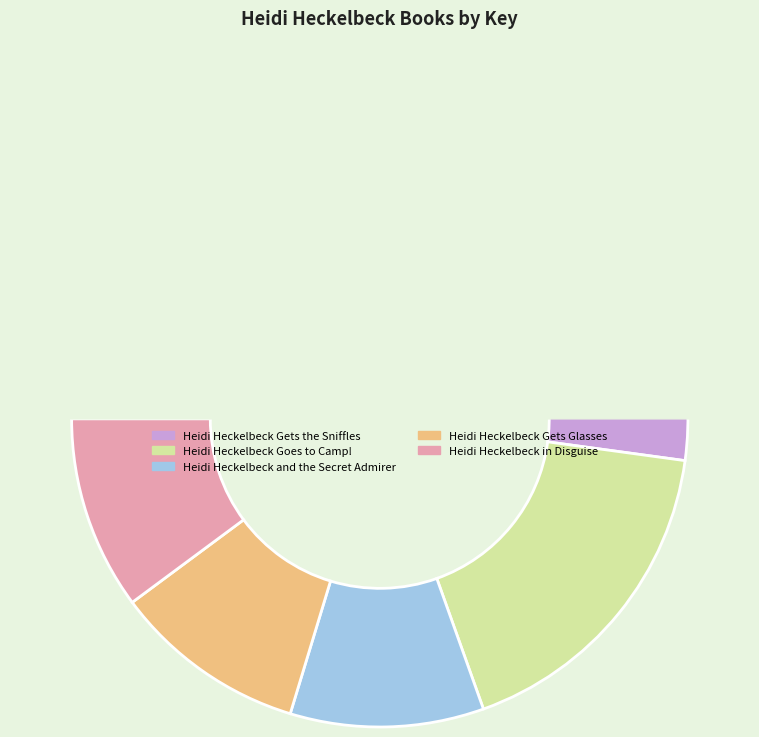

To the nearest percent, what is the difference between the Heidi Heckelbeck Goes to Camp! and Heidi Heckelbeck Gets the Sniffles slice percentages?

35%